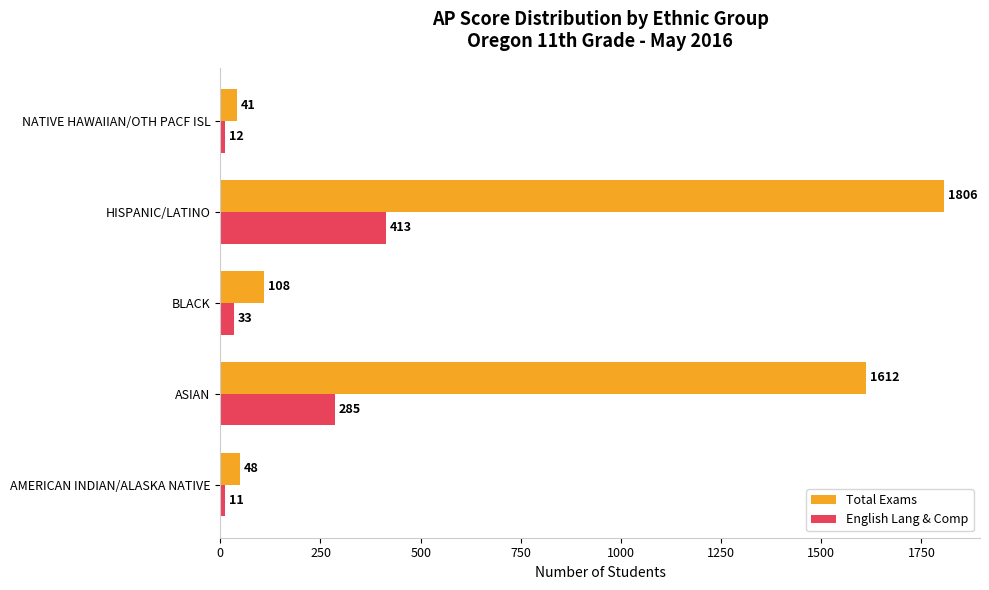

How many categories are shown in the chart?

5